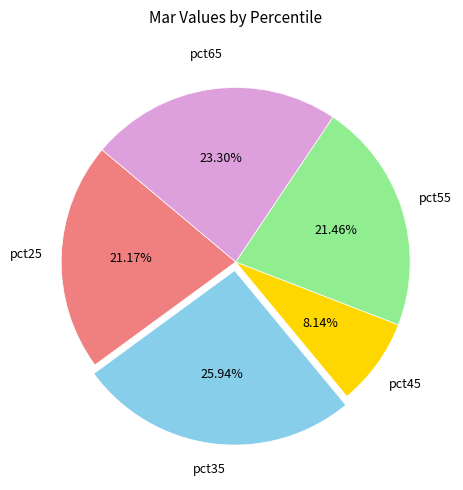

Is there a majority slice in this chart?

No